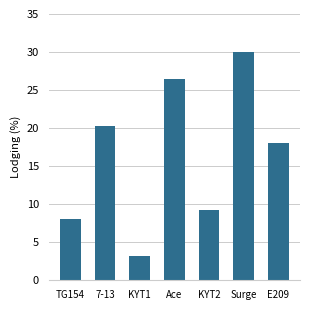

What is the label of the 1st bar from the left?

TG154